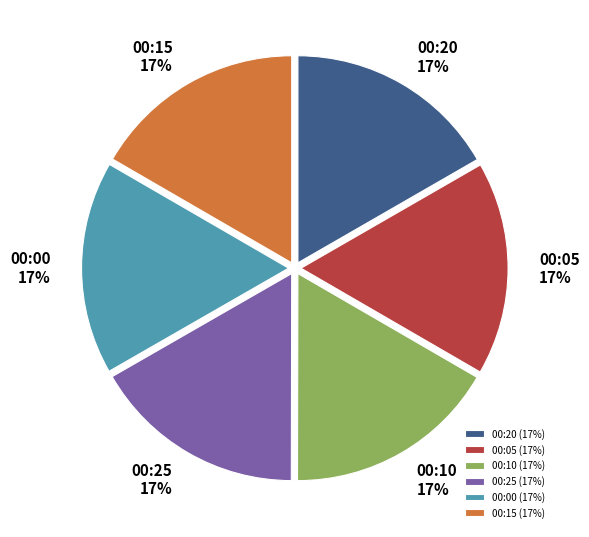

Does any single category account for the majority?

No